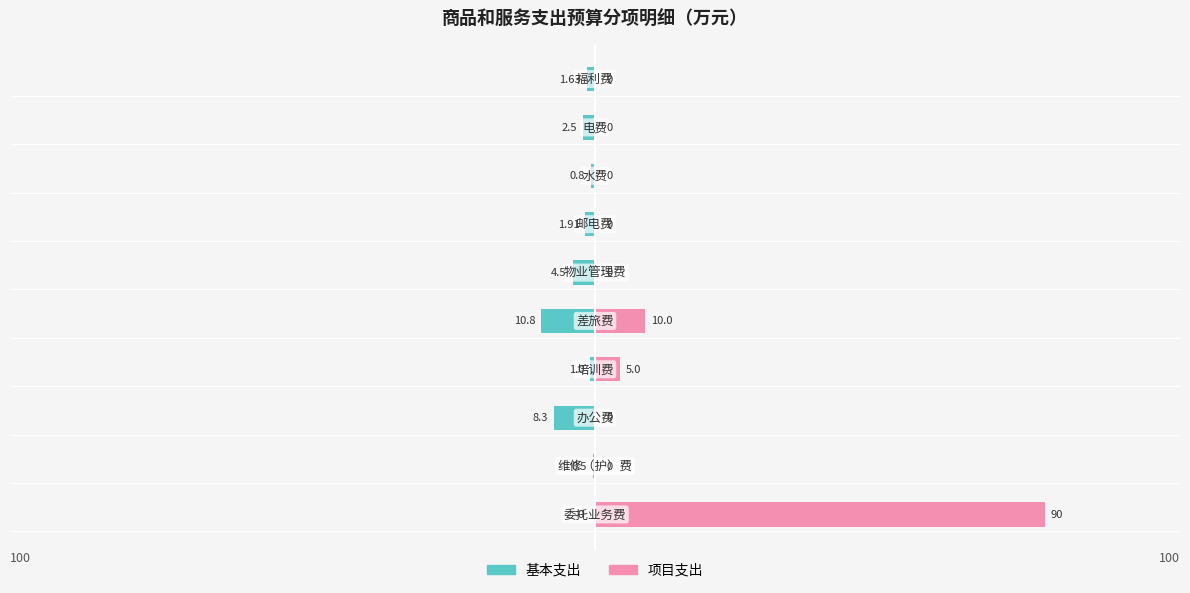

At how many categories does at least one series exceed 18?

1